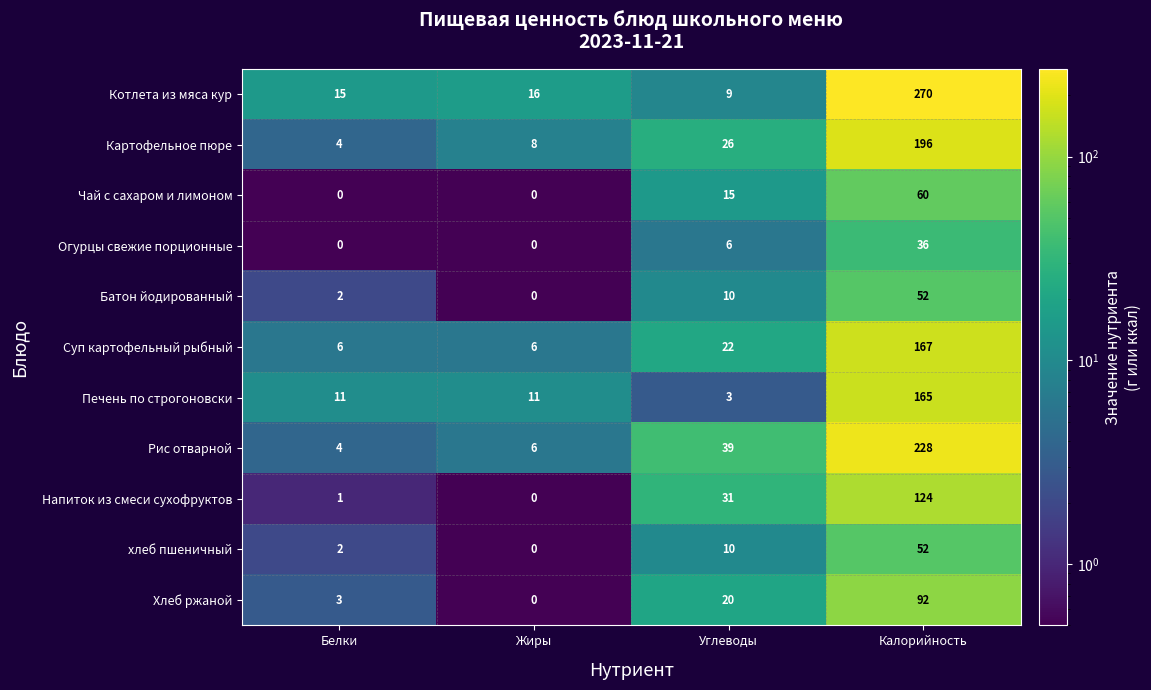

What is the maximum value shown in the chart?

270